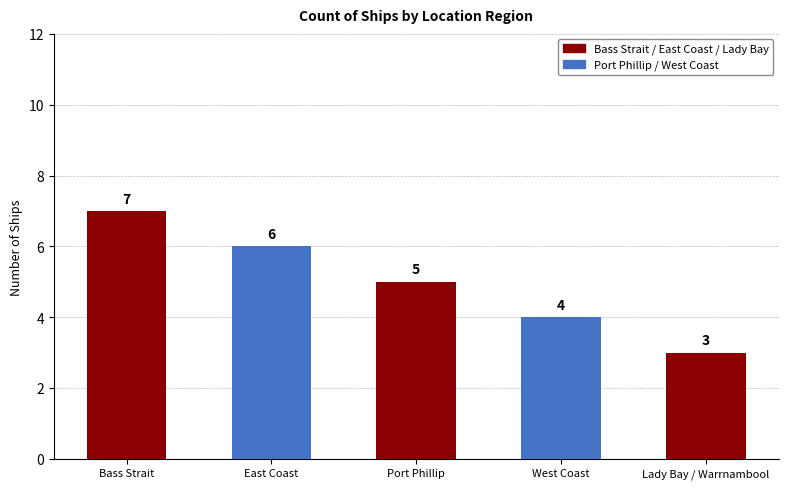

What is the label of the 2nd bar from the right?

West Coast